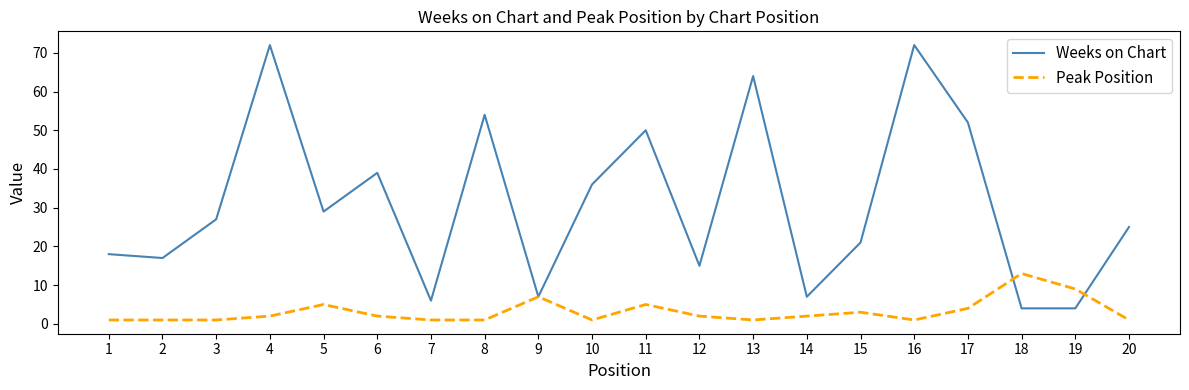

Rank the series by their average value, from lowest to highest.

Peak Position, Weeks on Chart